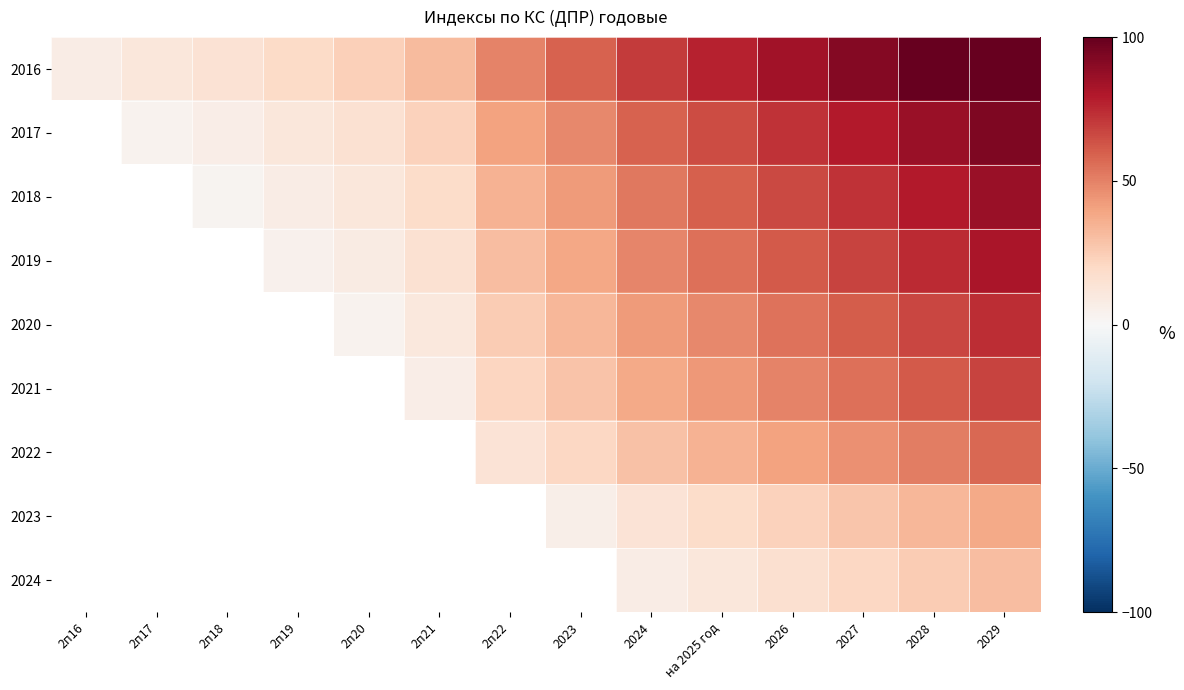

Which has a higher value, 2п19 or 2п20?

2п20